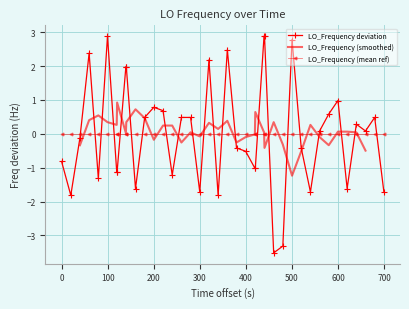

True or false: LO_Frequency deviation has more than 2 points higher than both neighbors.

True